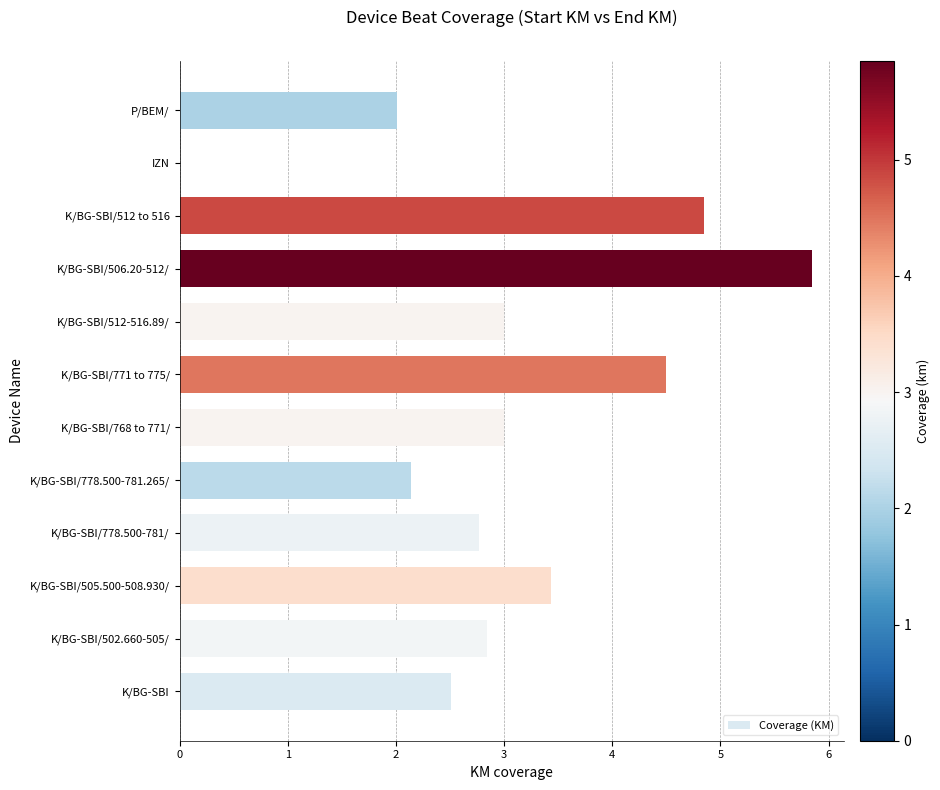

What is the greatest value displayed?

5.9